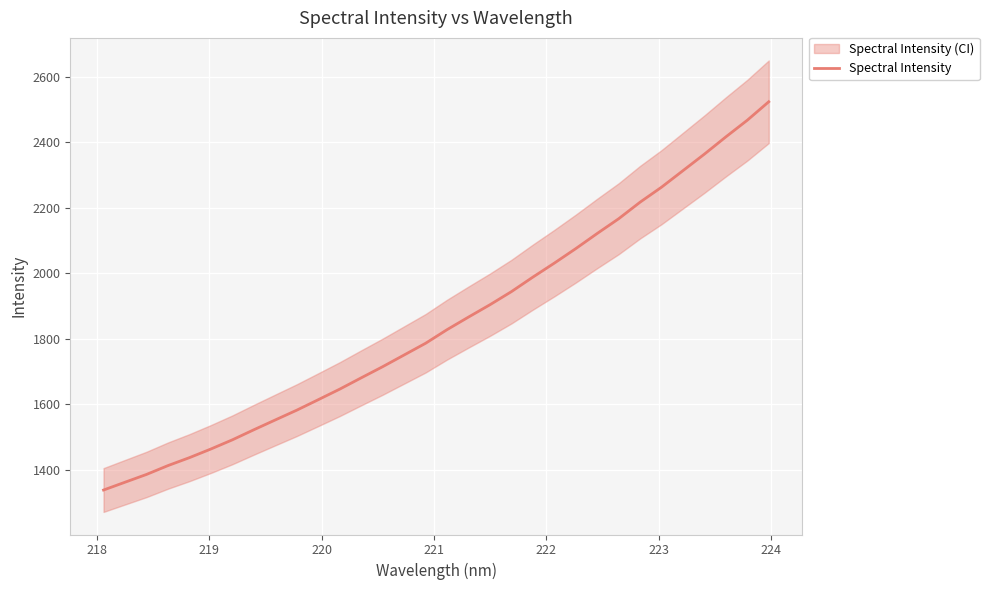

What is the value of the 29th point from the left?

2364.4